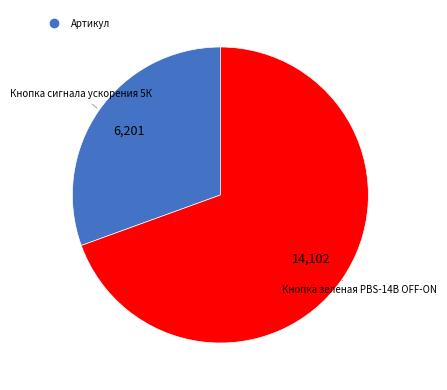

Is there a majority slice in this chart?

Yes